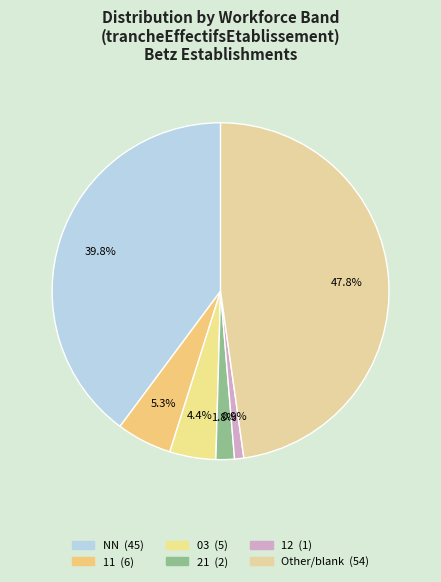

How many slices are in this pie chart?

6